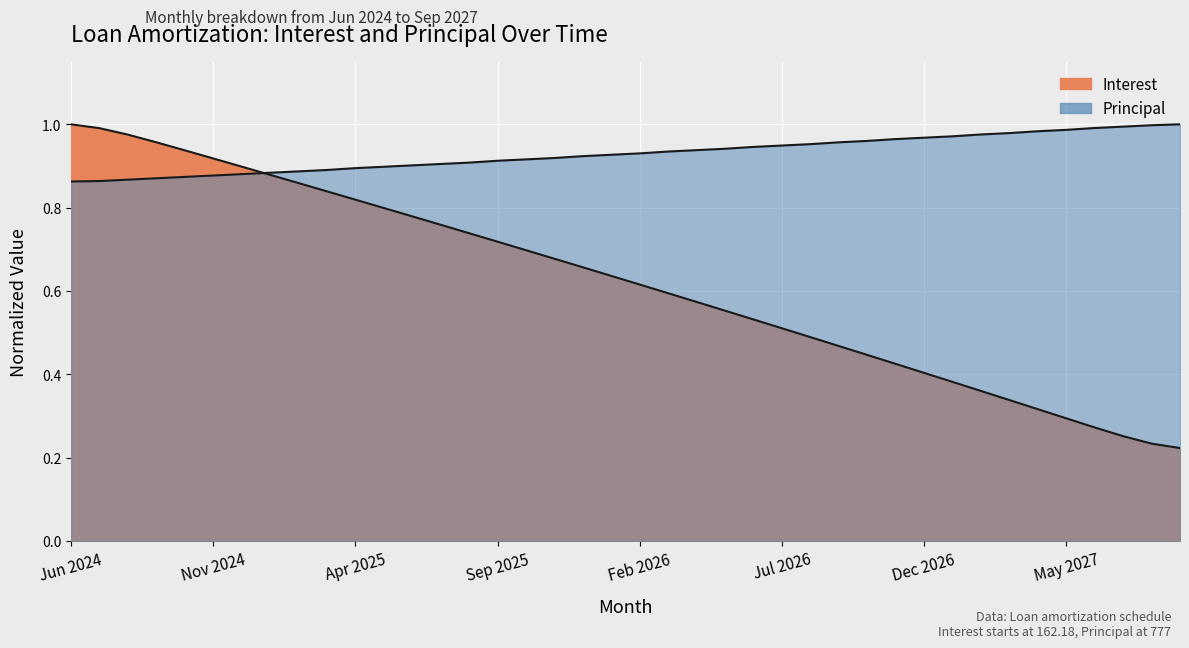

What is the average value of the Interest series?

0.6